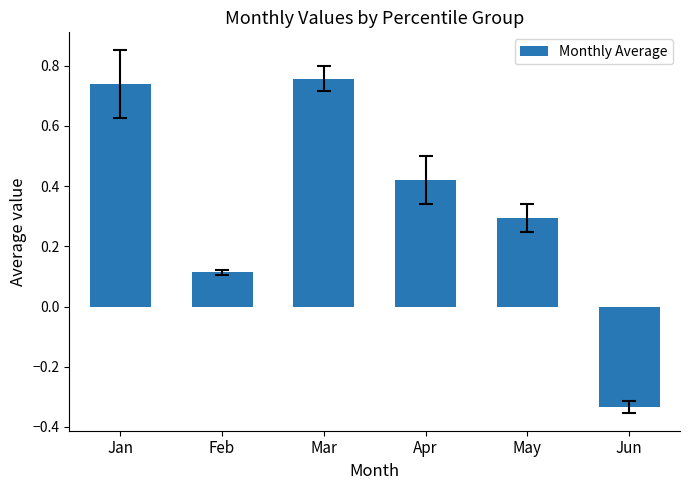

At which label does the data first exceed 0?

Jan